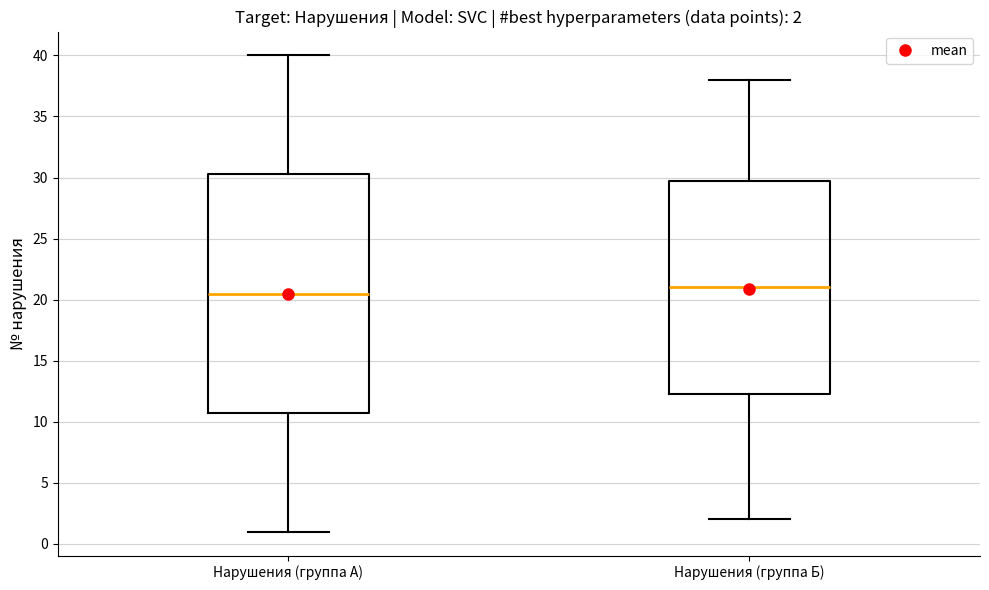

Which box is the tallest, from its lower edge to its upper edge?

Нарушения (группа А)